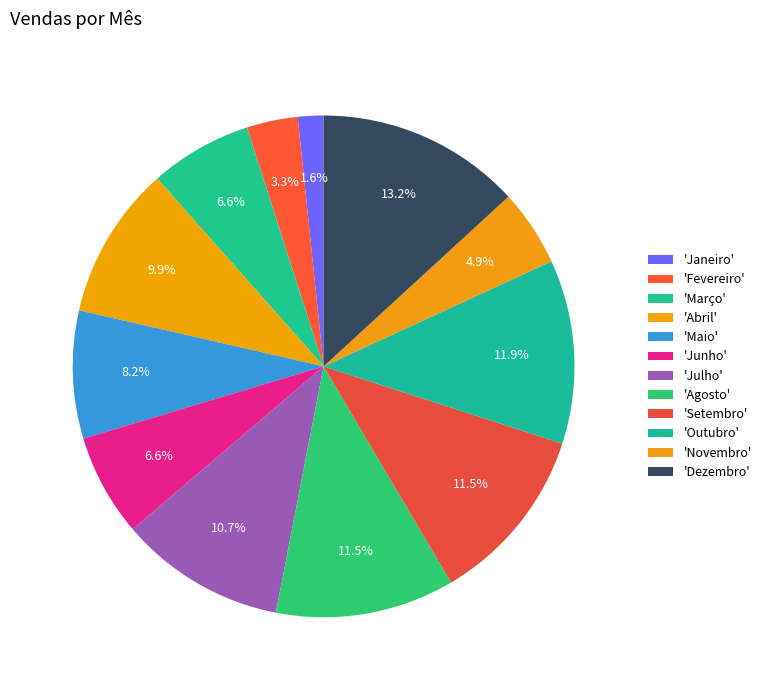

Is there any slice that represents more than half of the pie?

No